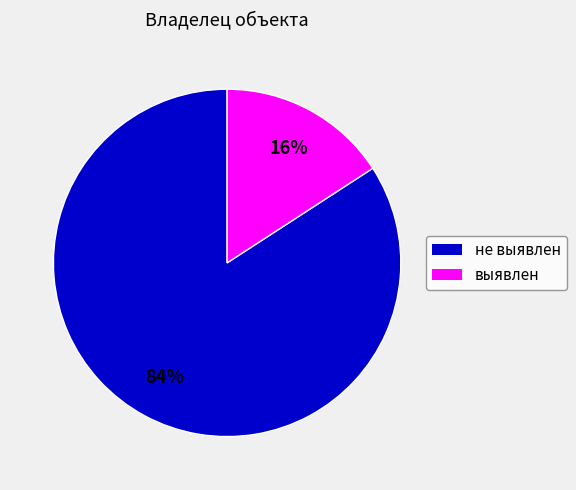

Which has a higher value, не выявлен or выявлен?

не выявлен